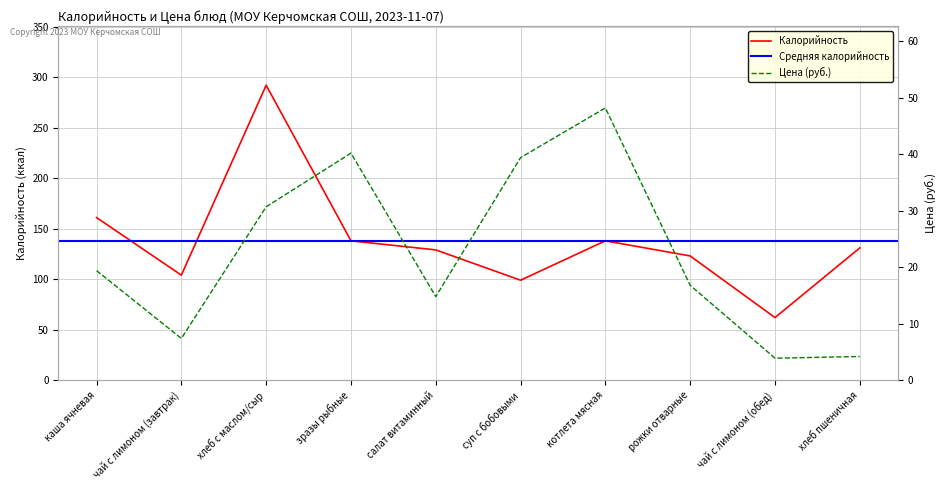

What is the difference between the highest and lowest values at хлеб пшеничная?

126.8